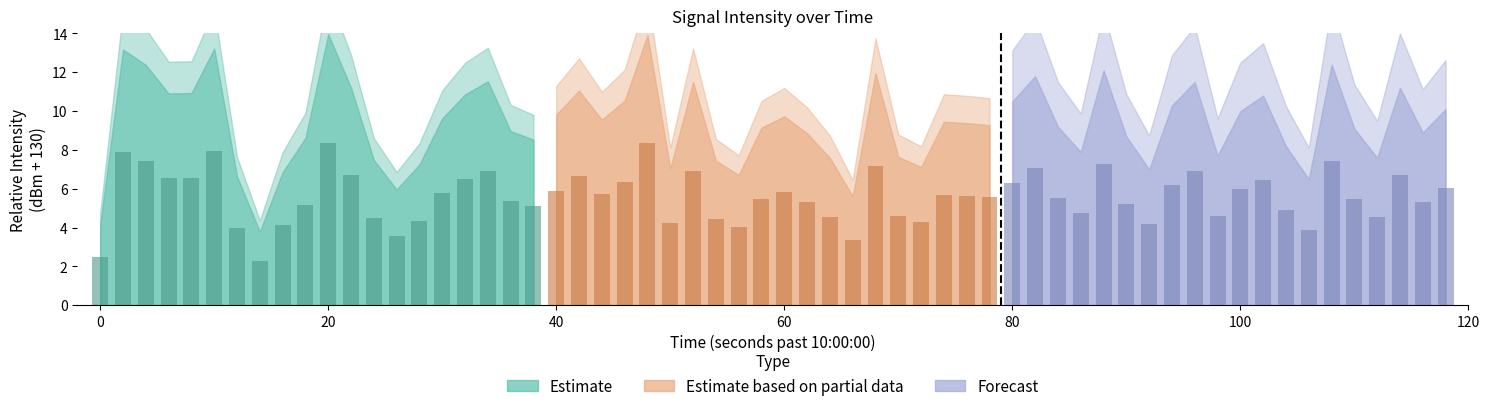

What is the minimum value for Estimate based on partial data?

3.4